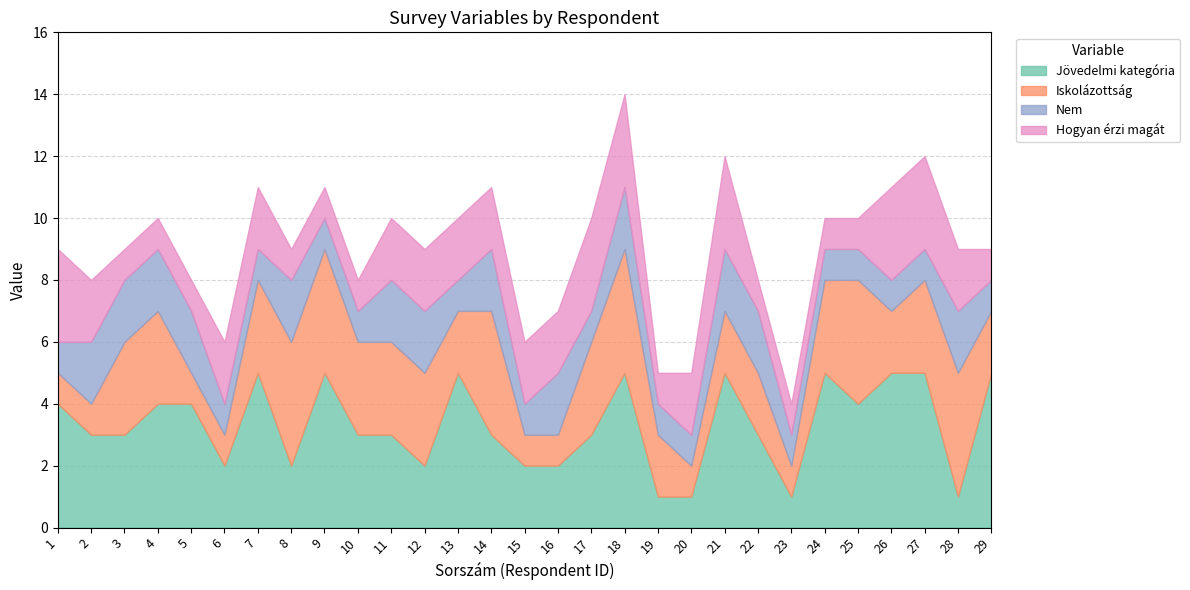

What is the value of the Nem point at the 8th from the left?

2